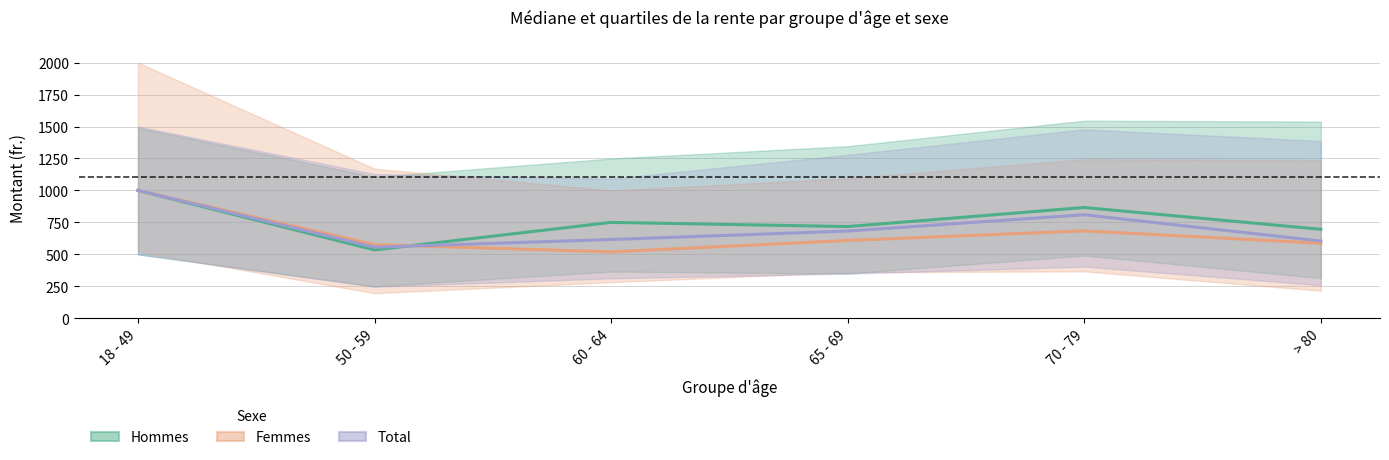

What is the value of the Total point at the 3rd from the left?

616.2